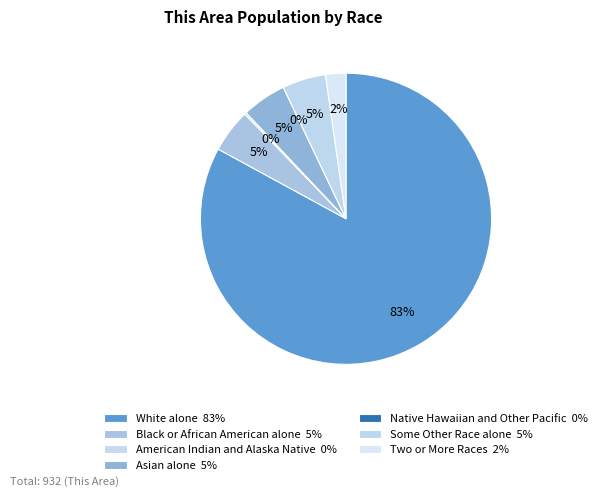

What is the smallest slice in the pie chart?

Native Hawaiian and Other Pacific